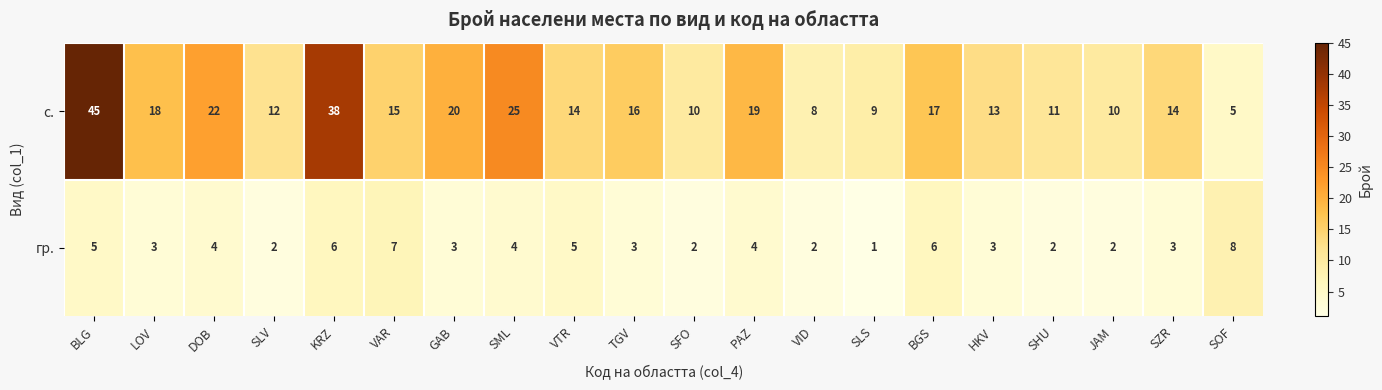

The value of гр. at SML is 5. True or false?

False